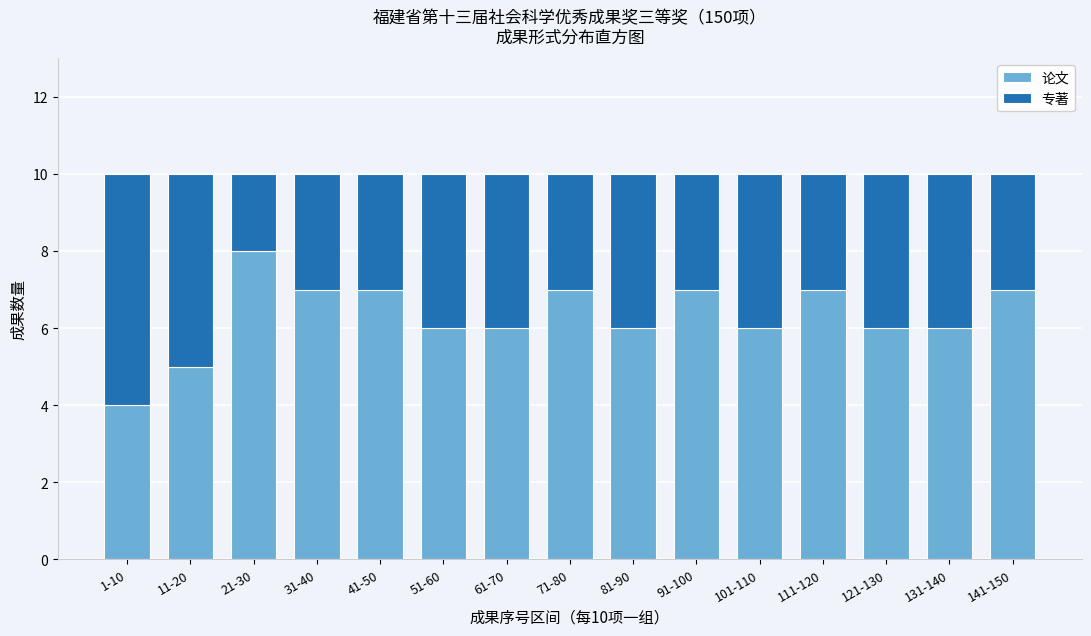

Reading left to right, transcribe the values for 论文.

4	5	8	7	7	6	6	7	6	7	6	7	6	6	7